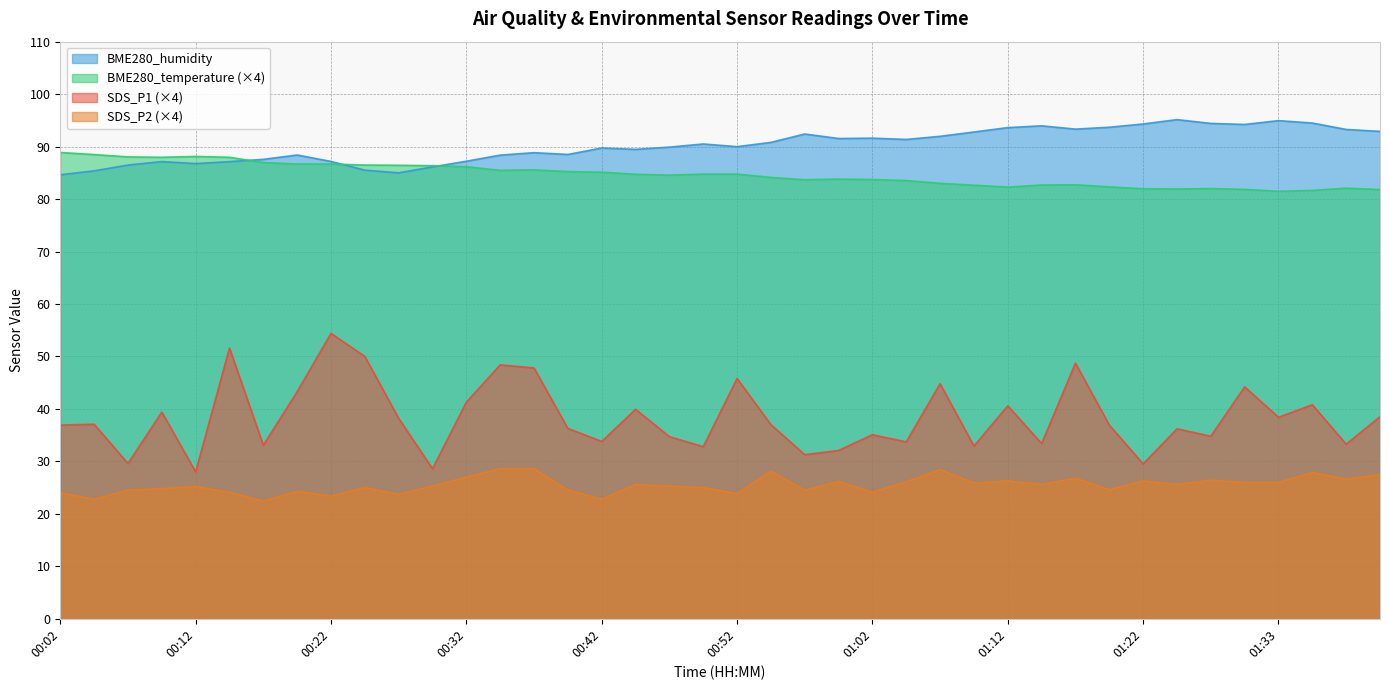

True or false: BME280_temperature and SDS_P1 intersect in this chart.

False